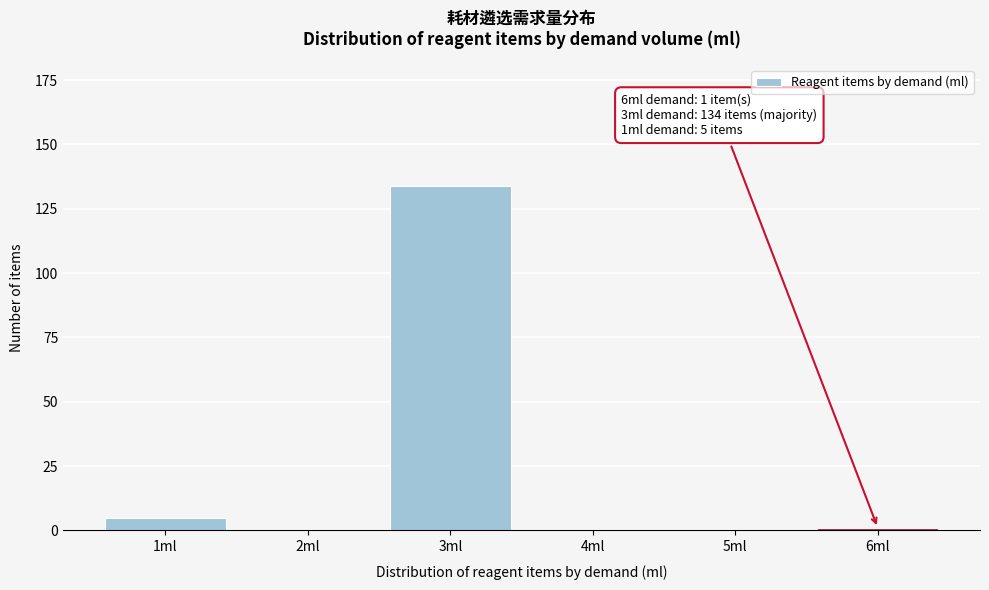

Reading right to left, extract all data points from this chart.

6ml=1	5ml=0	4ml=0	3ml=134	2ml=0	1ml=5